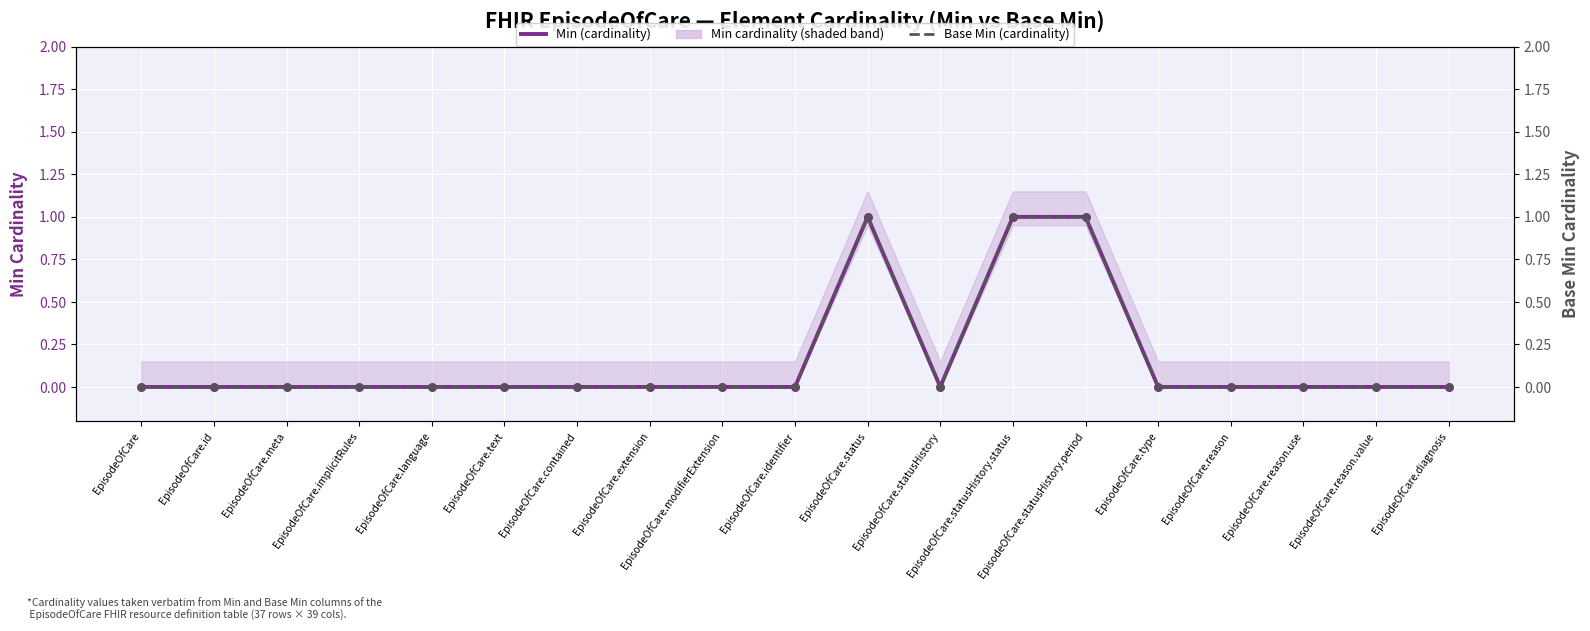

What are all the series names shown in the legend?

Min (cardinality), Base Min (cardinality)